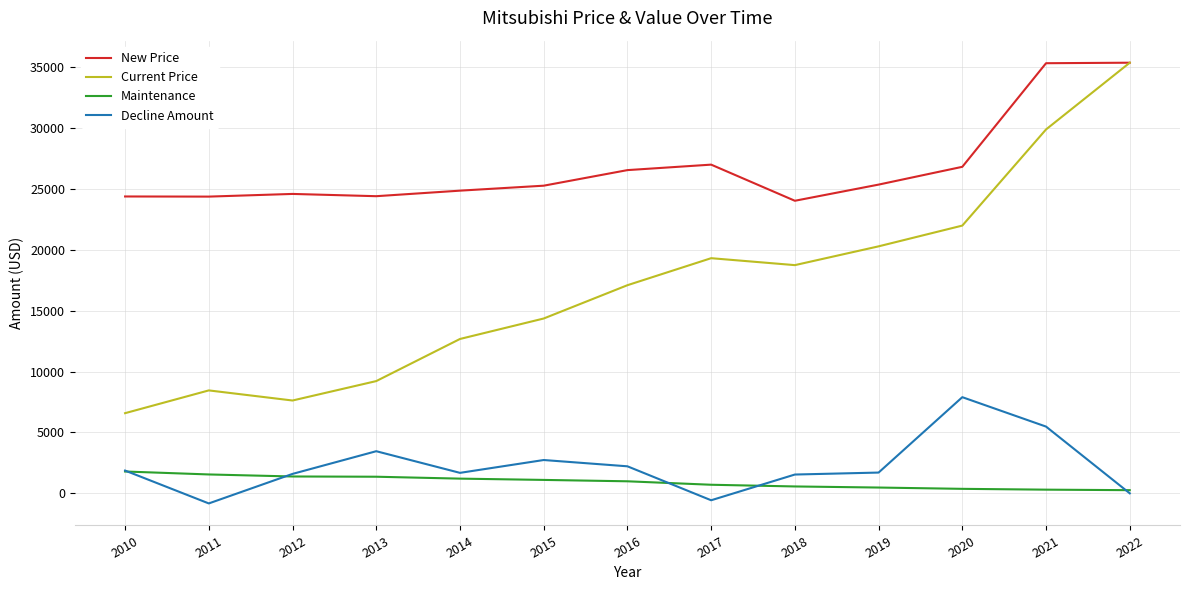

Is the value of Maintenance at 2022 greater than the value of New Price at 2012?

No